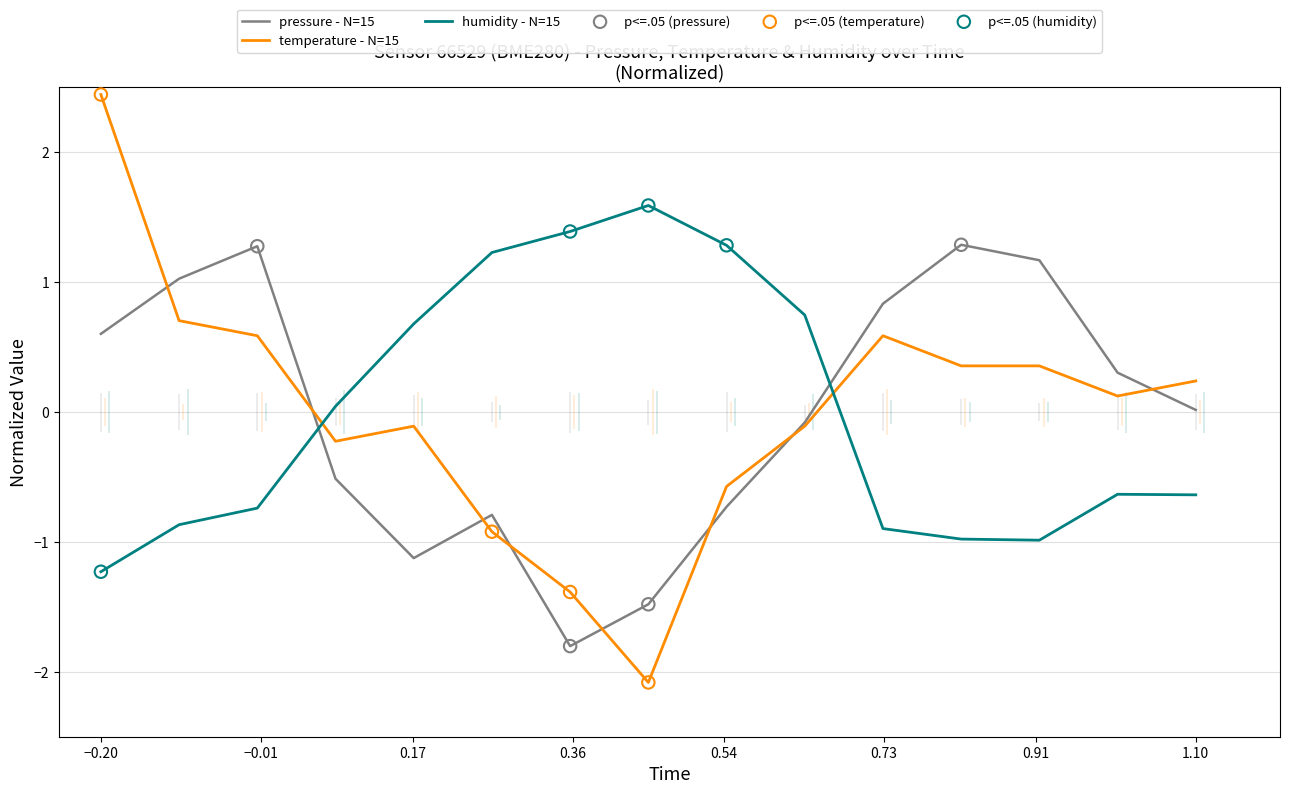

Which series has the widest spread of values?

temperature - N=15